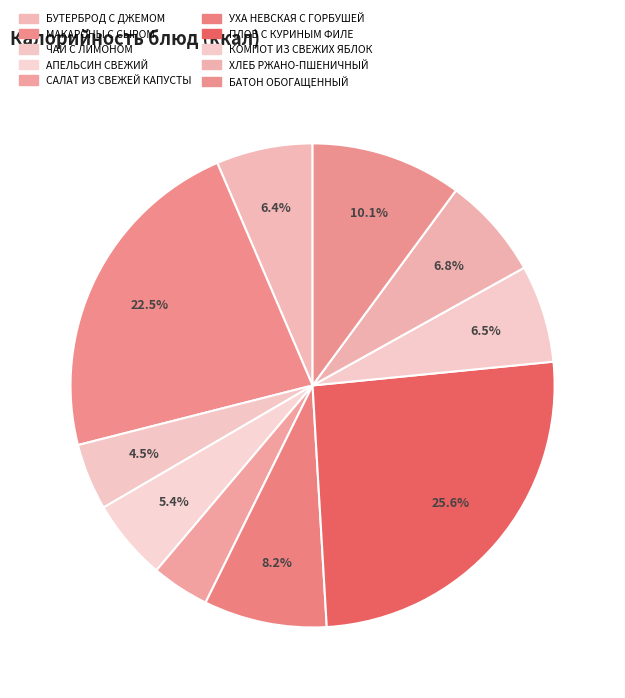

Is it true that МАКАРОНЫ С СЫРОМ is 23% of the pie?

True